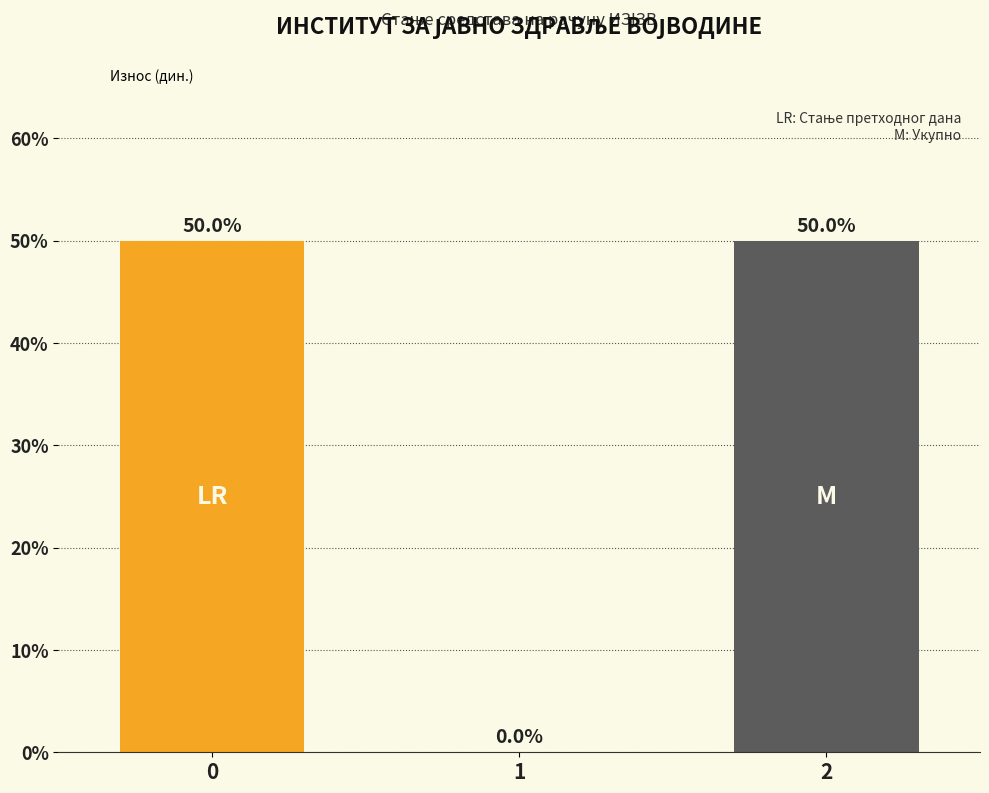

What is the greatest value displayed?

50.0